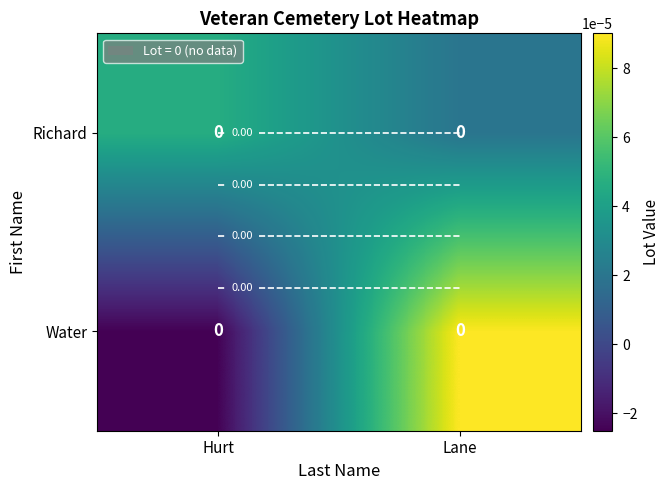

Which label corresponds to the largest value in the chart?

Lane